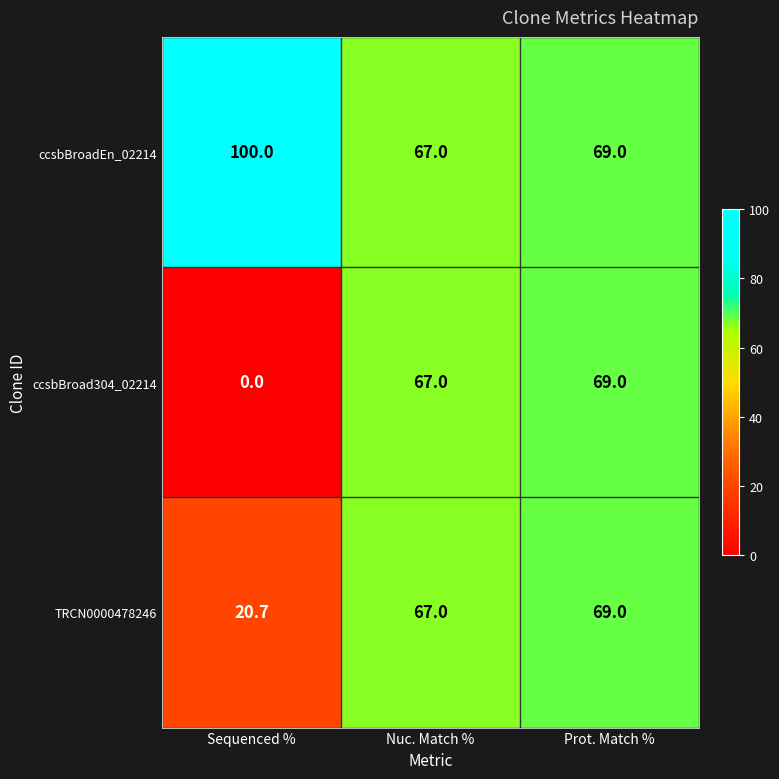

What is the greatest value displayed?

100.0